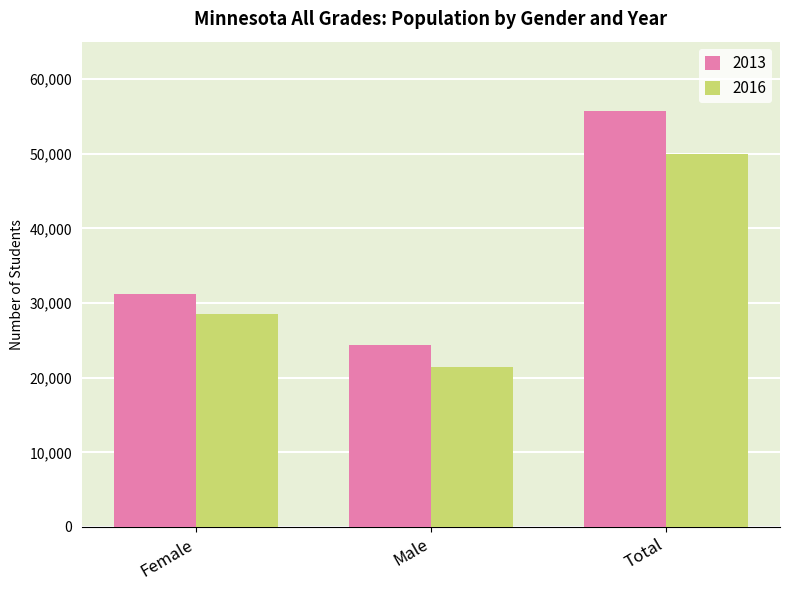

True or false: 2013 has a value of 10026 at Female.

False